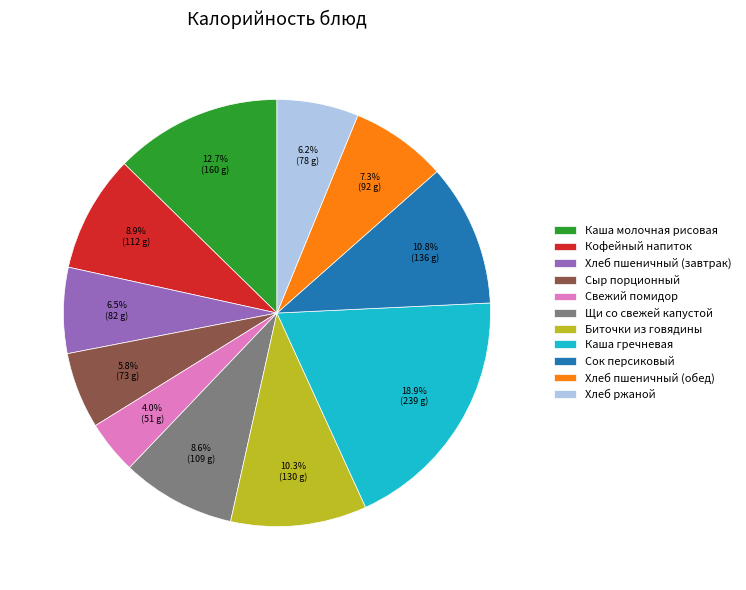

How many slices are in this pie chart?

11